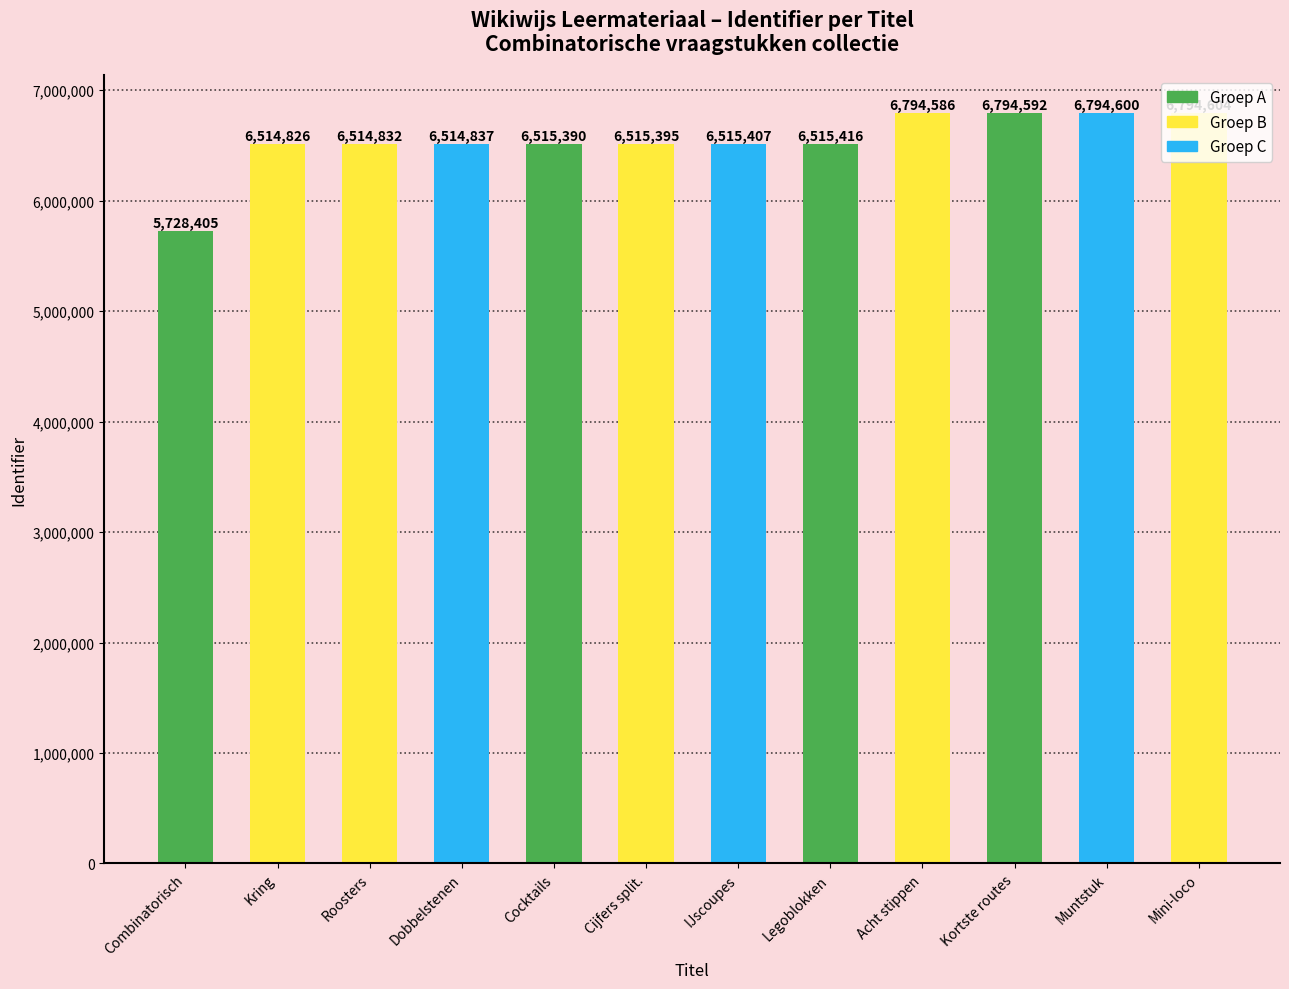

How many bars are there in total?

12